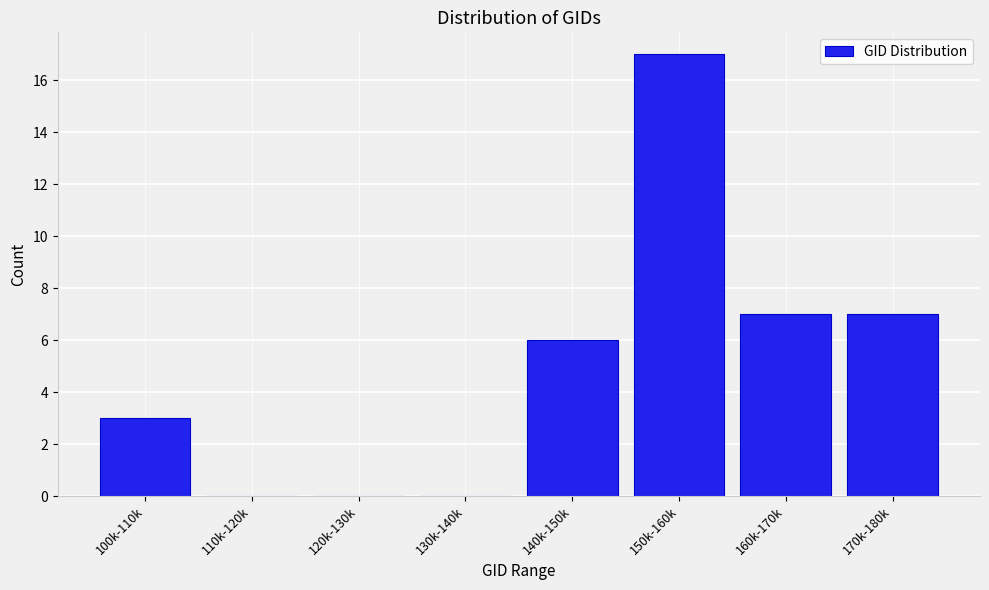

Reading left to right, what are all the values shown in this chart?

100k-110k=3	110k-120k=0	120k-130k=0	130k-140k=0	140k-150k=6	150k-160k=17	160k-170k=7	170k-180k=7